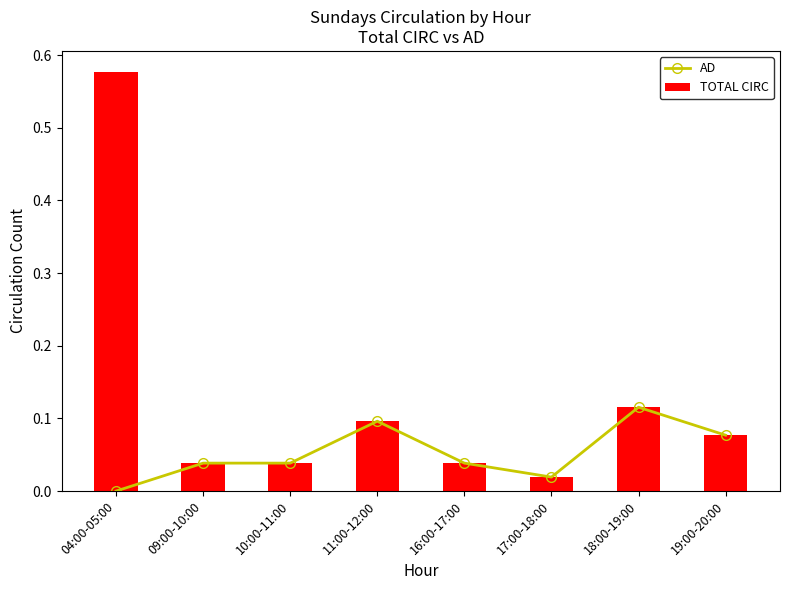

What is the average value of the TOTAL CIRC series?

0.1